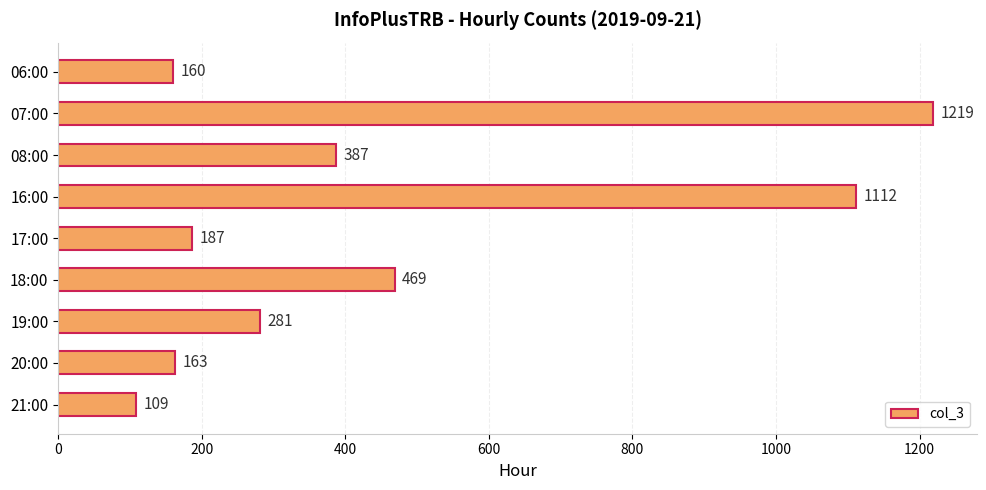

What is the ratio of the value at 19:00 to the value at 06:00?

1.8